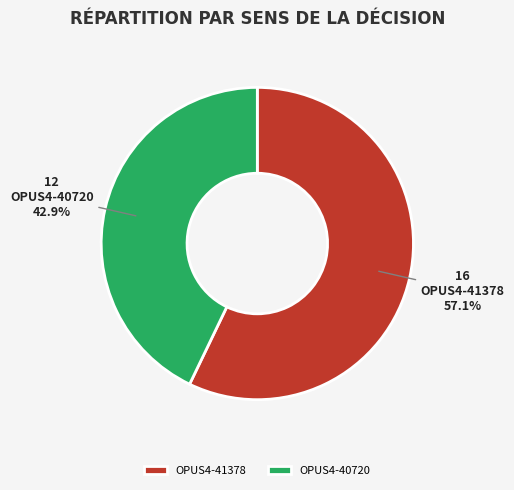

How much of the chart is everything except OPUS4-41378?

42.9%